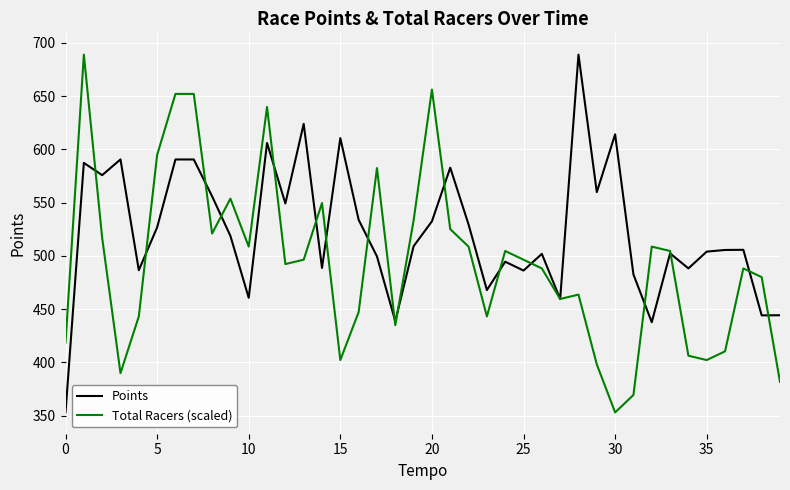

What is the difference between the maximum and second lowest values in the Total Racers (scaled) series?

319.5